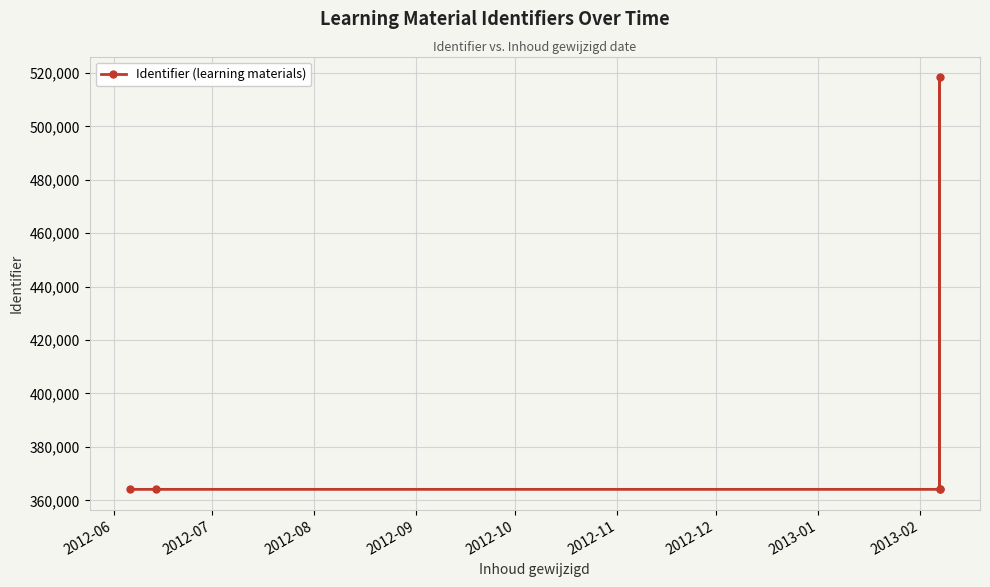

What is the change in value from 2012-06 to 2012-08?

+1